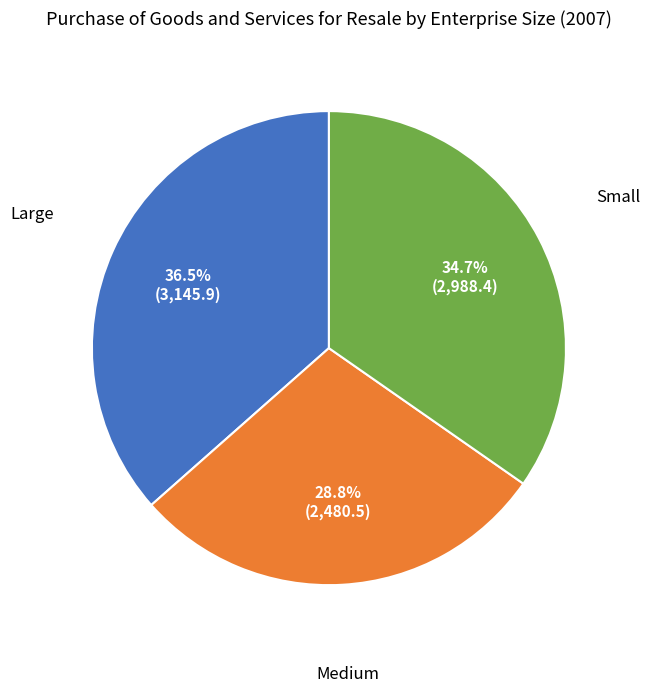

What portion of the pie excludes Large?

63.5%